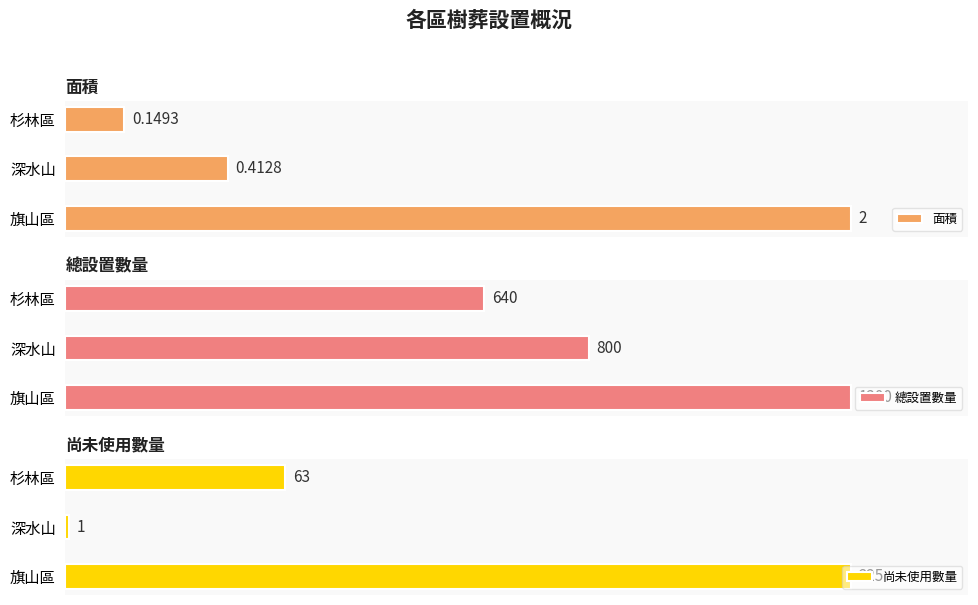

Which category has the lowest value in the 面積 series?

杉林區